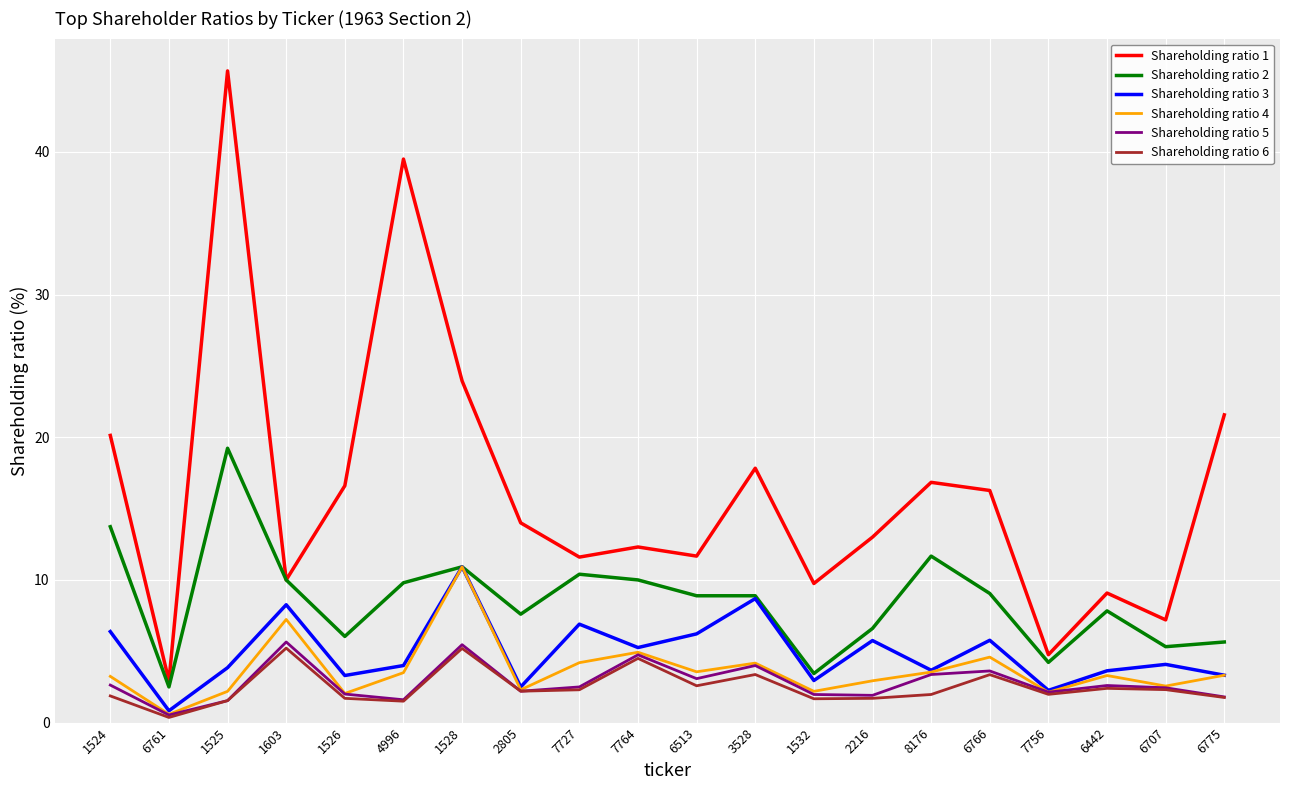

At which label does Shareholding ratio 6 reach its minimum?

6761